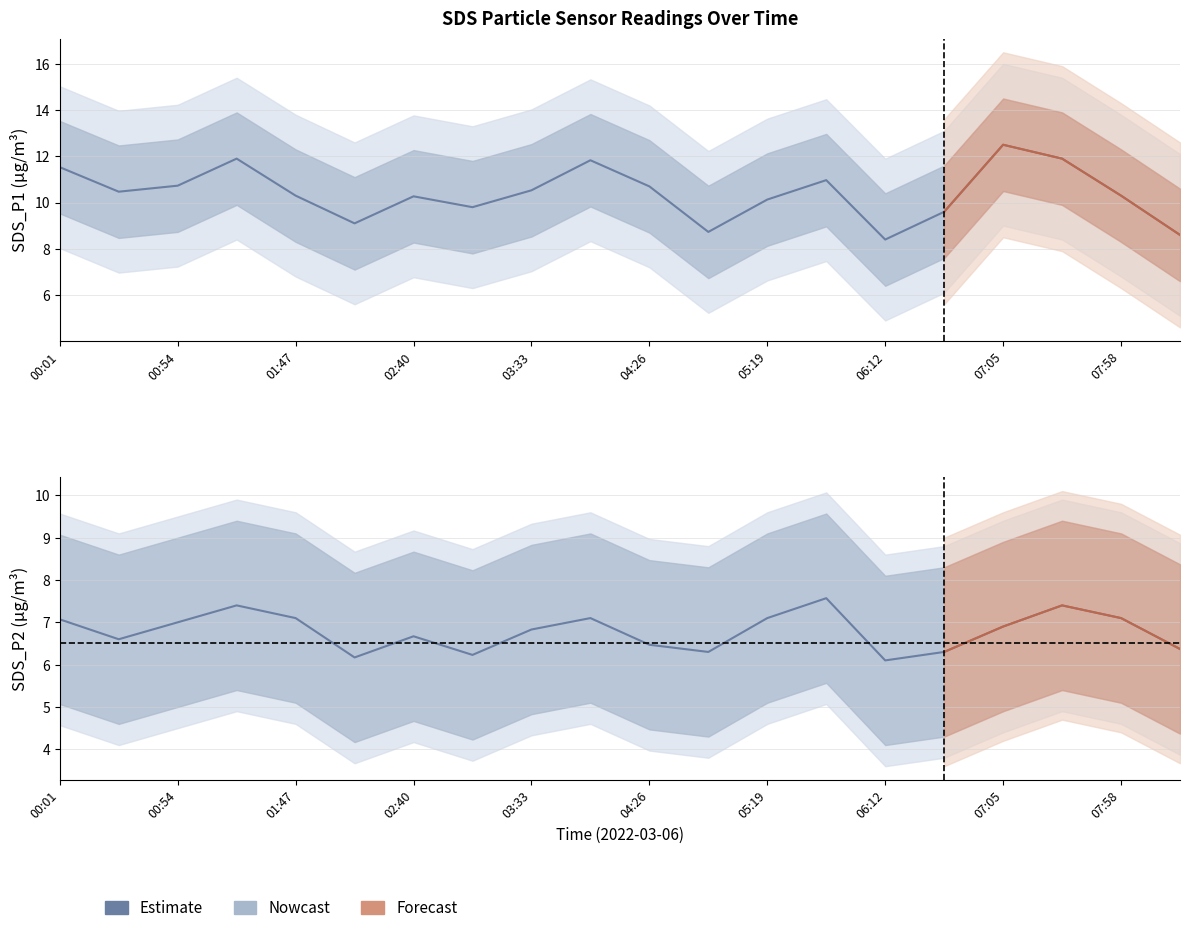

What is the value of the 5th point from the left?

7.1